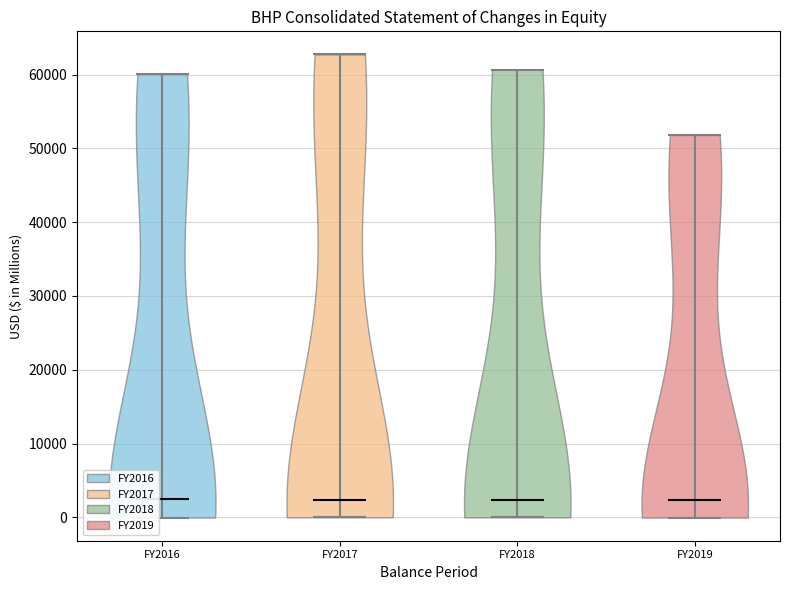

Reading left to right, read every violin against the y-axis: where its median line is, and the lowest and highest points it reaches. The values are not printed on the chart, so give them approximately, as read against the axis.

FY2016: median line 3000, lowest point 0, highest point 60000
FY2017: median line 2000, lowest point 0, highest point 63000
FY2018: median line 2000, lowest point 0, highest point 61000
FY2019: median line 2000, lowest point 0, highest point 52000